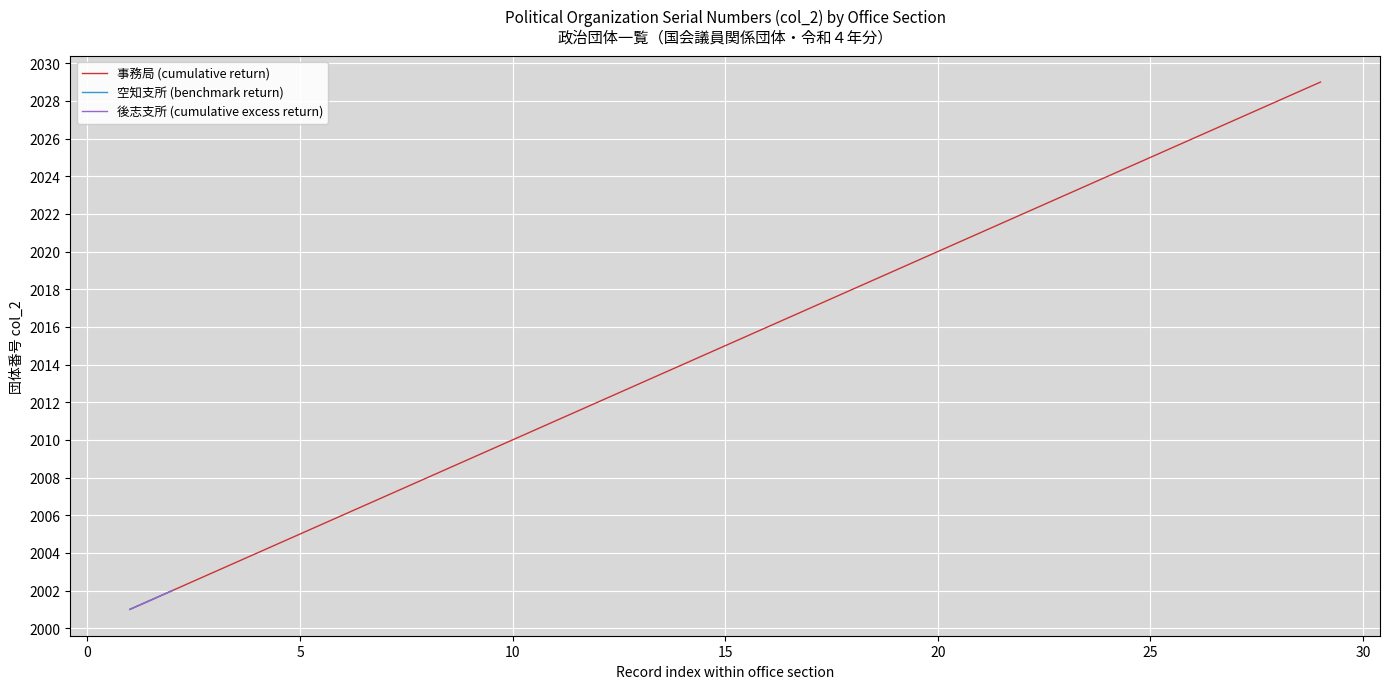

Is it true that 事務局 (cumulative return) equals 2005 at 5?

True